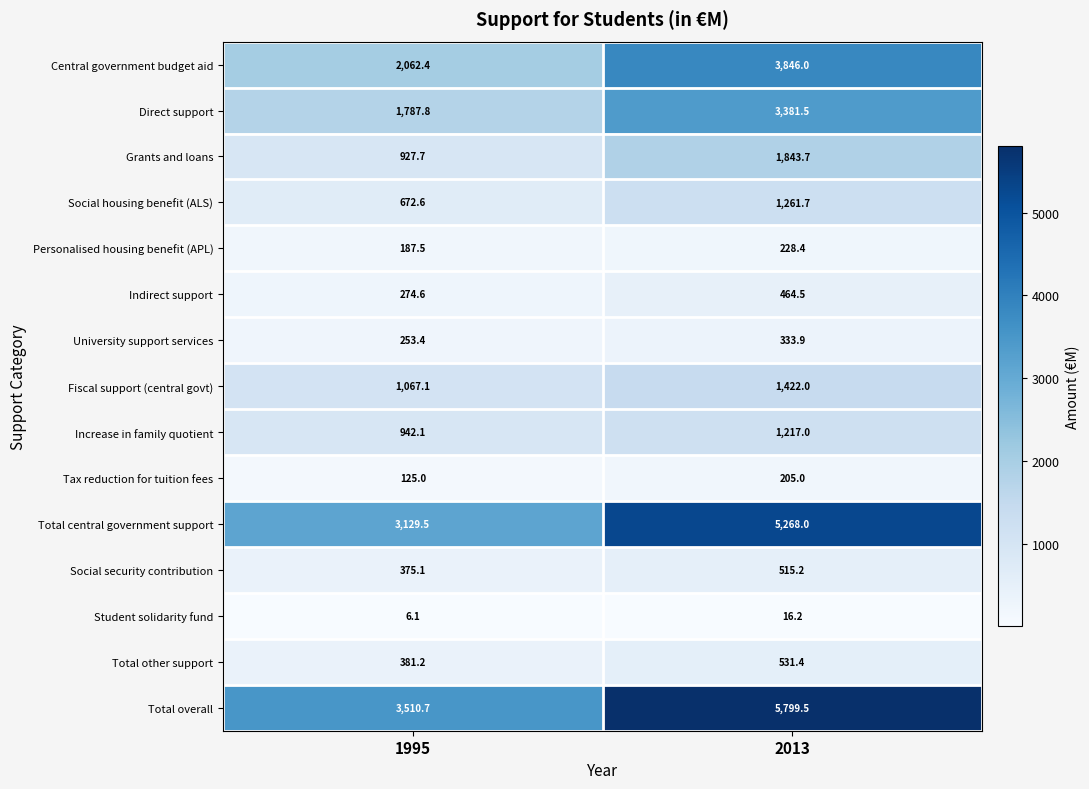

List the series in order of their peak value, lowest first.

Student solidarity fund, Tax reduction for tuition fees, Personalised housing benefit (APL), University support services, Indirect support, Social security contribution, Total other support, Increase in family quotient, Social housing benefit (ALS), Fiscal support (central govt), Grants and loans, Direct support, Central government budget aid, Total central government support, Total overall